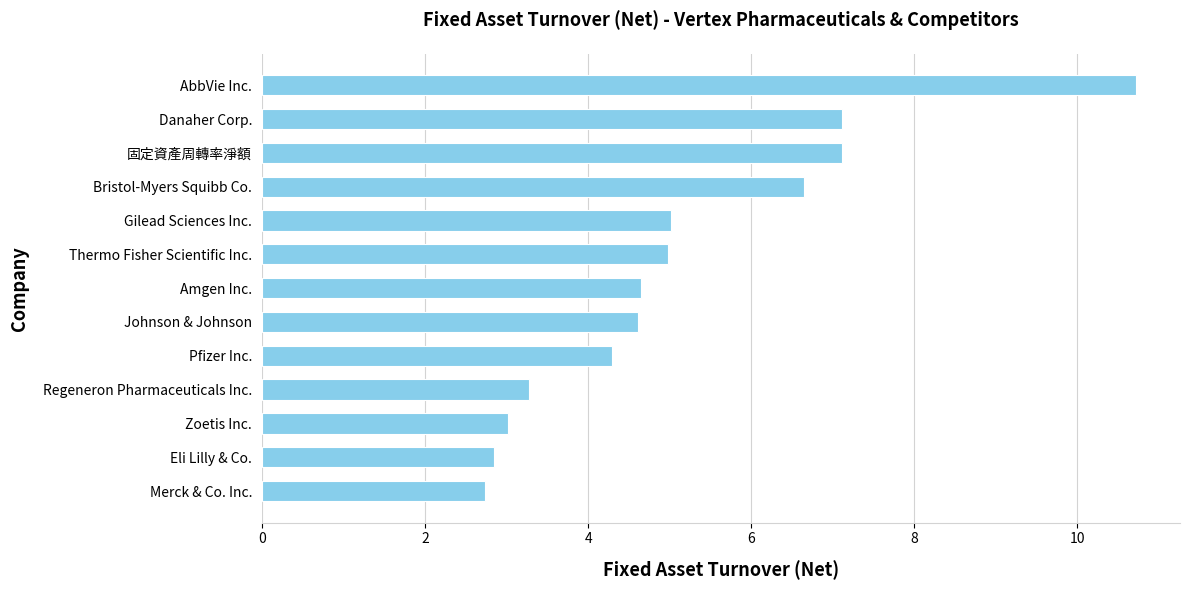

What is the maximum value shown in the chart?

10.7